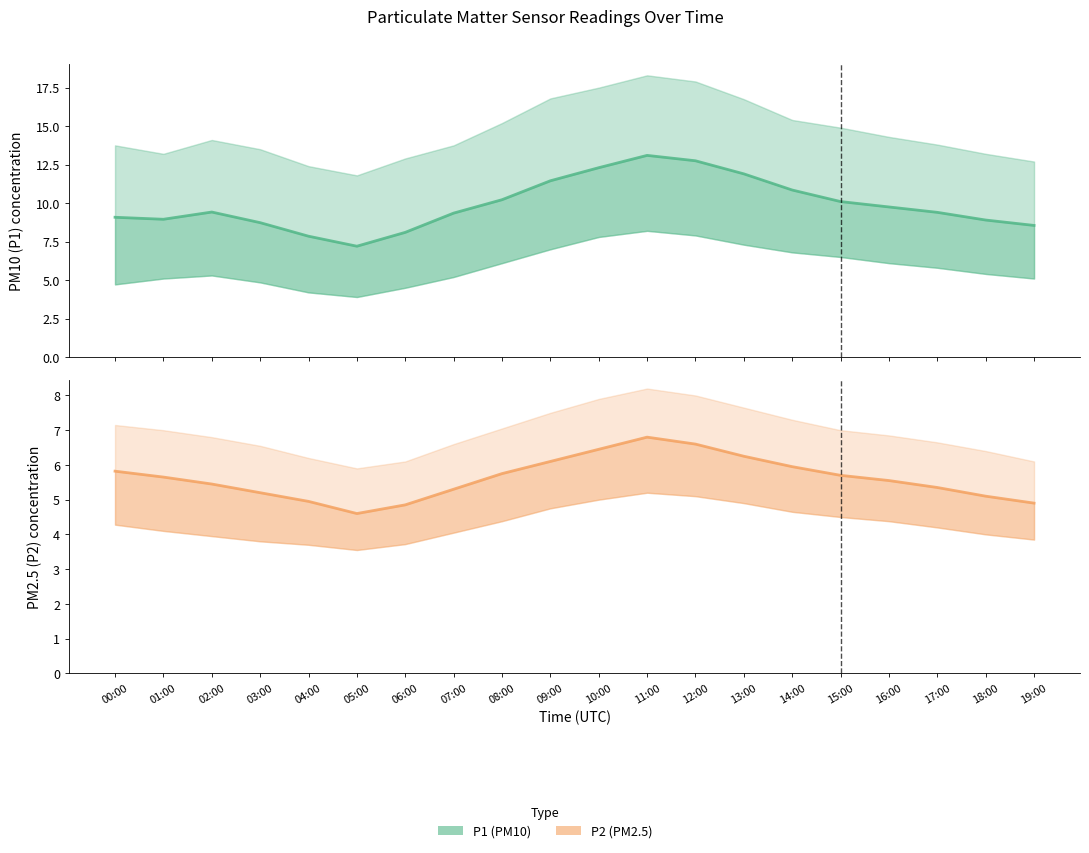

At which label does P2 first exceed 5?

00:00